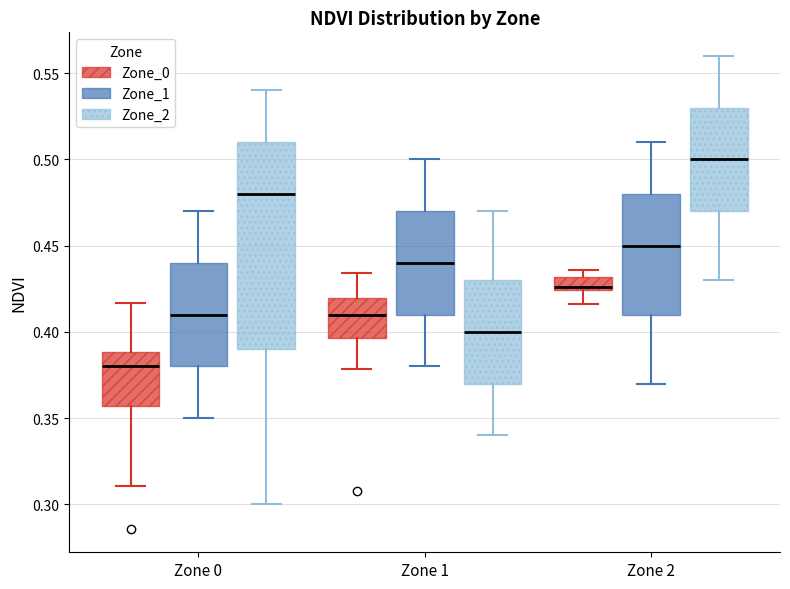

Where is the lower edge of the box for Zone 0 (Zone_1) on the y-axis? The values are not printed on the chart, so give them approximately, as read against the axis.

0.380